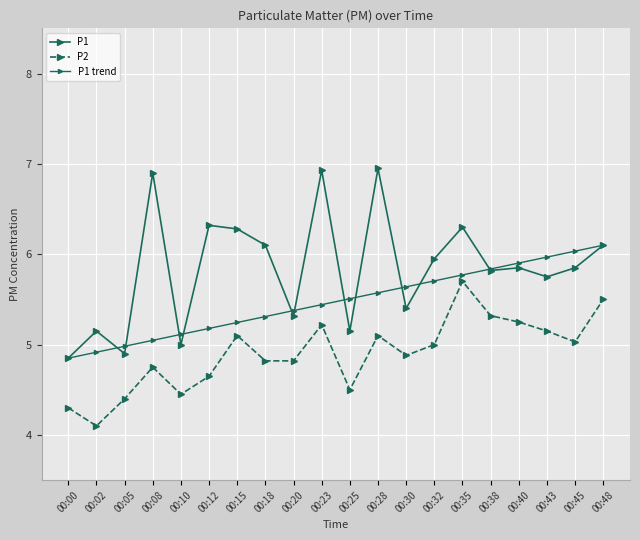

How many data points does each series have?

20